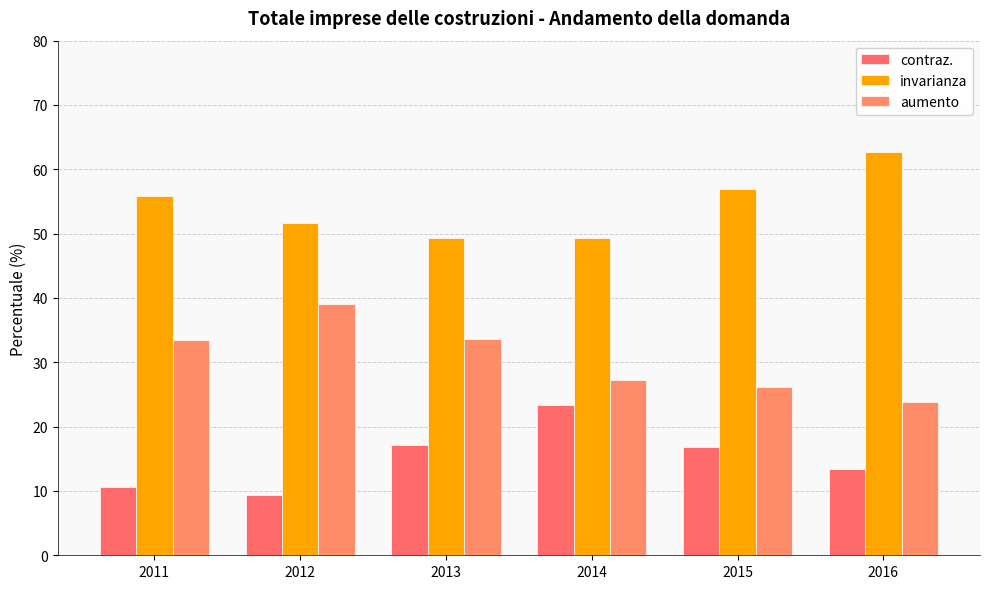

Does the chart contain stacked bars?

No